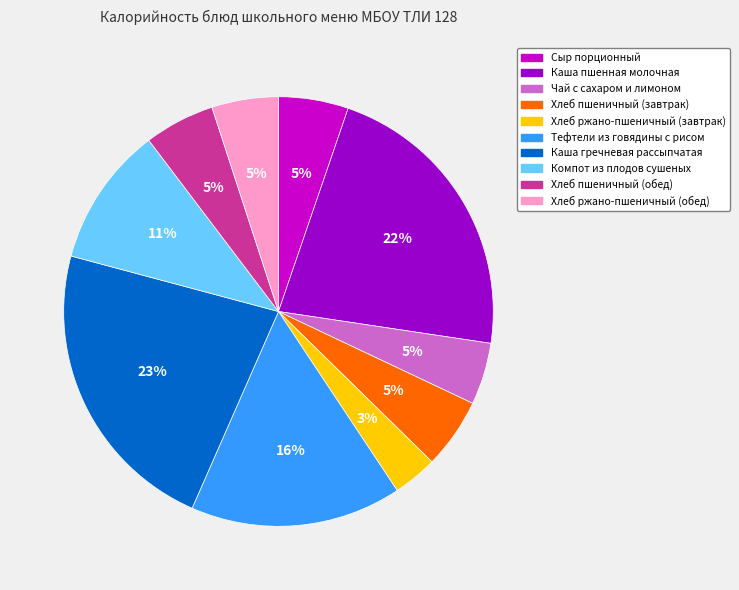

Which slice is the smallest?

Хлеб ржано-пшеничный (завтрак)